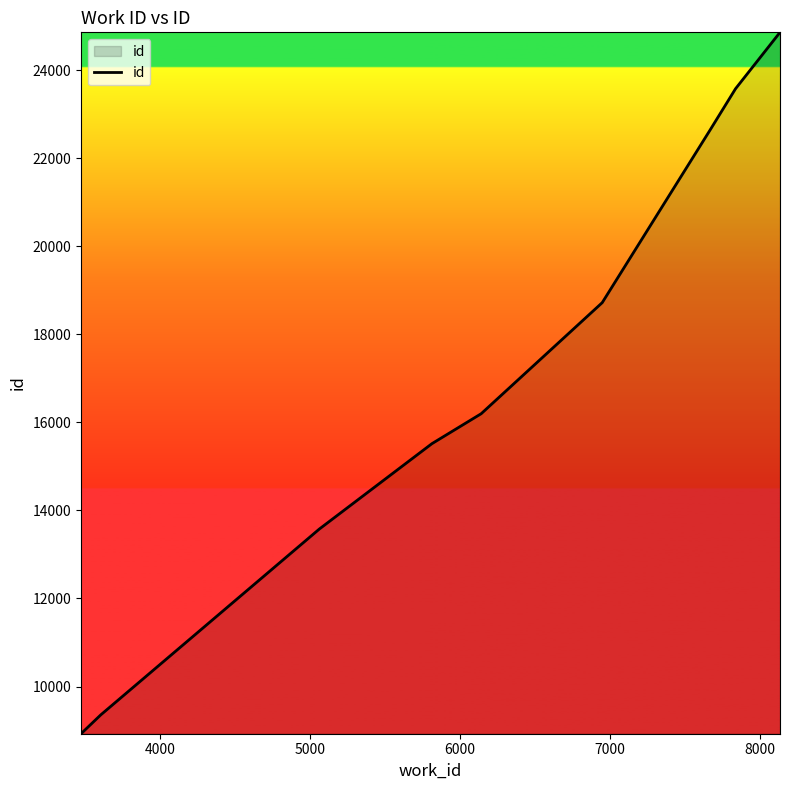

What is the difference between the maximum and minimum values?

15927